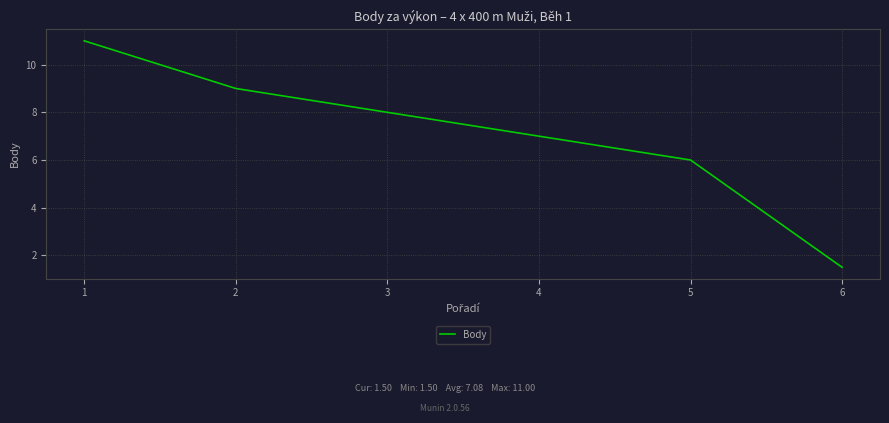

What is the difference between the values at 5 and 4?

1.0